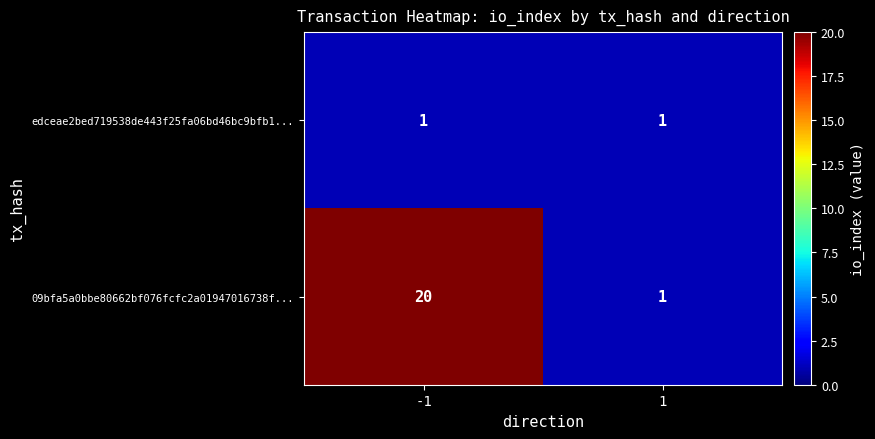

Which category has the lowest value across all series?

-1